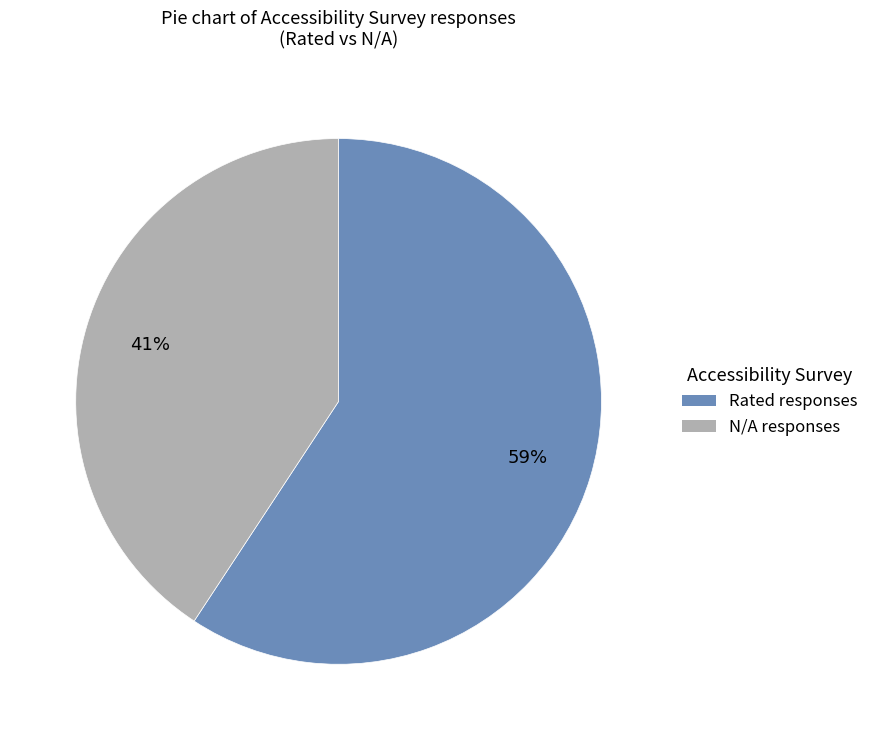

How many slices are in this pie chart?

2